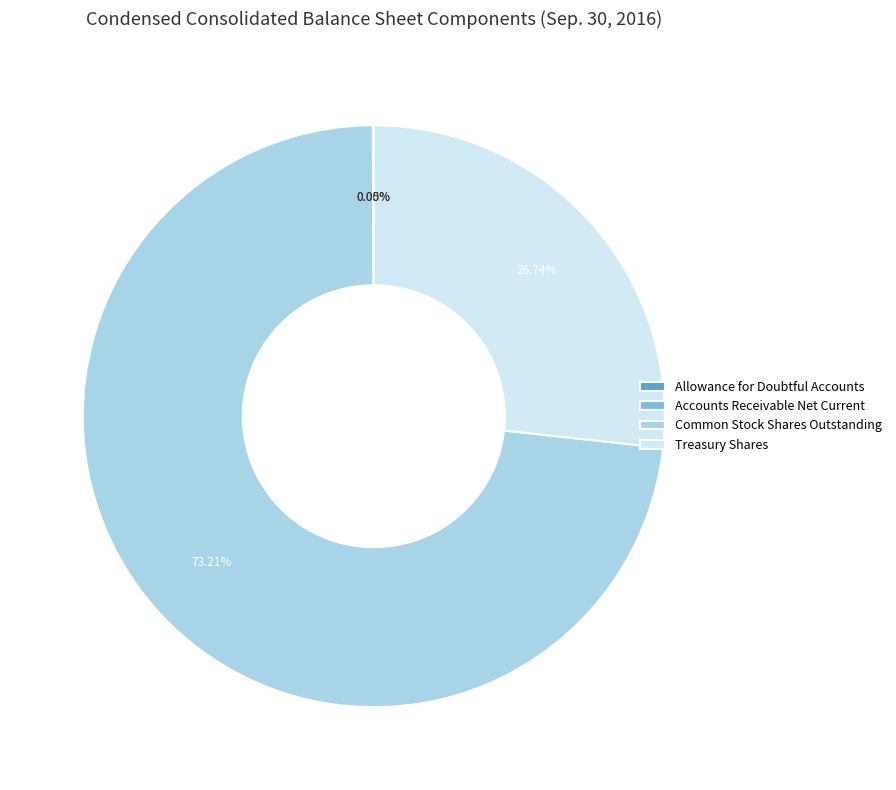

Is there any slice that represents more than half of the pie?

Yes